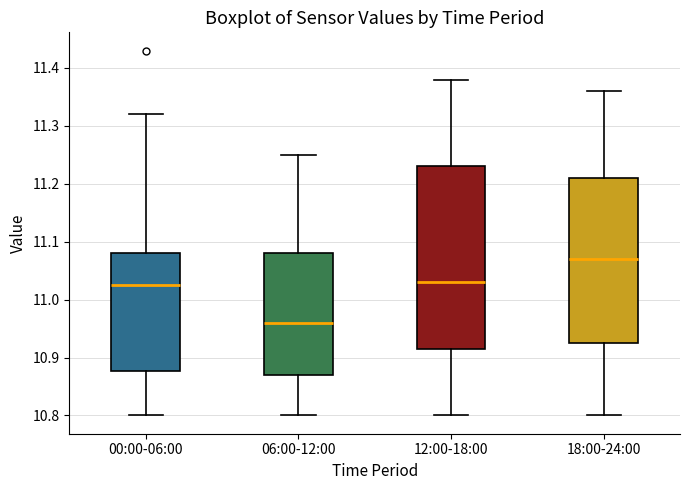

Which box has the highest median line?

18:00-24:00